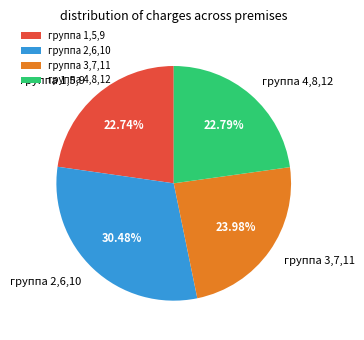

Approximately how many times larger is the value at группа 2,6,10 compared to группа 4,8,12?

1.3